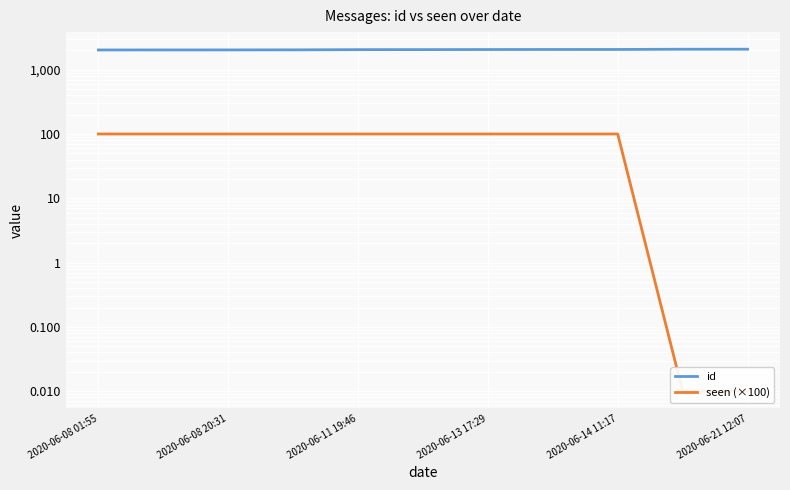

Which series has the largest total across all categories?

id